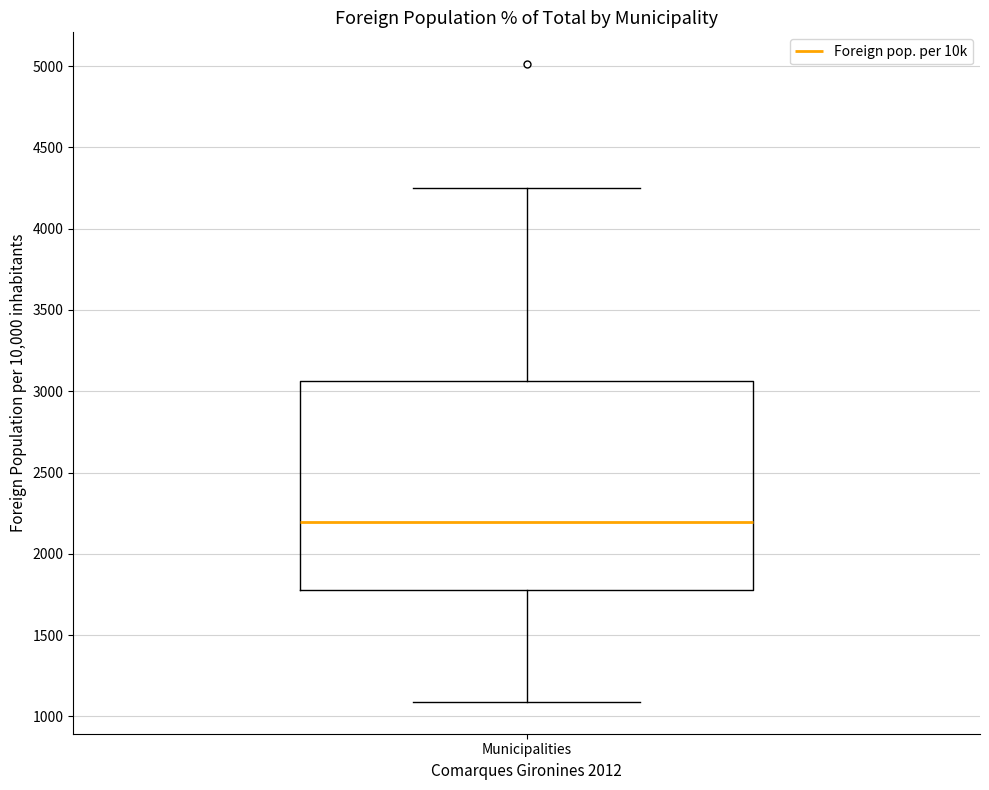

Read this box plot against the y-axis: the position of the median line, the range covered by the box, and the ends of both whiskers. The values are not printed on the chart, so give them approximately, as read against the axis.

median 2200, box 1800 to 3050, whiskers 1100 to 4250